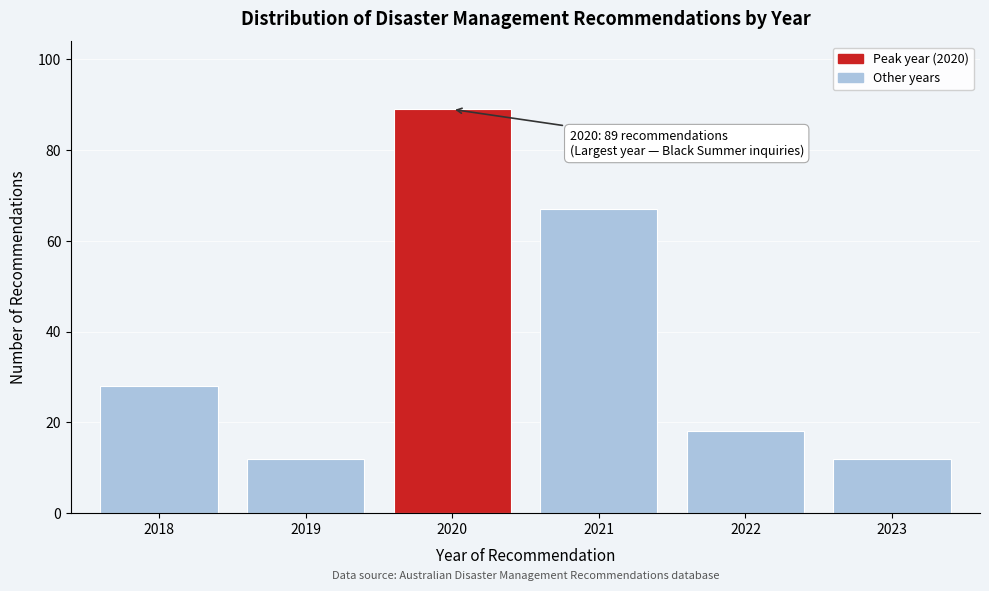

Reading right to left, list all the values displayed in this chart.

2023=12	2022=18	2021=67	2020=89	2019=12	2018=28